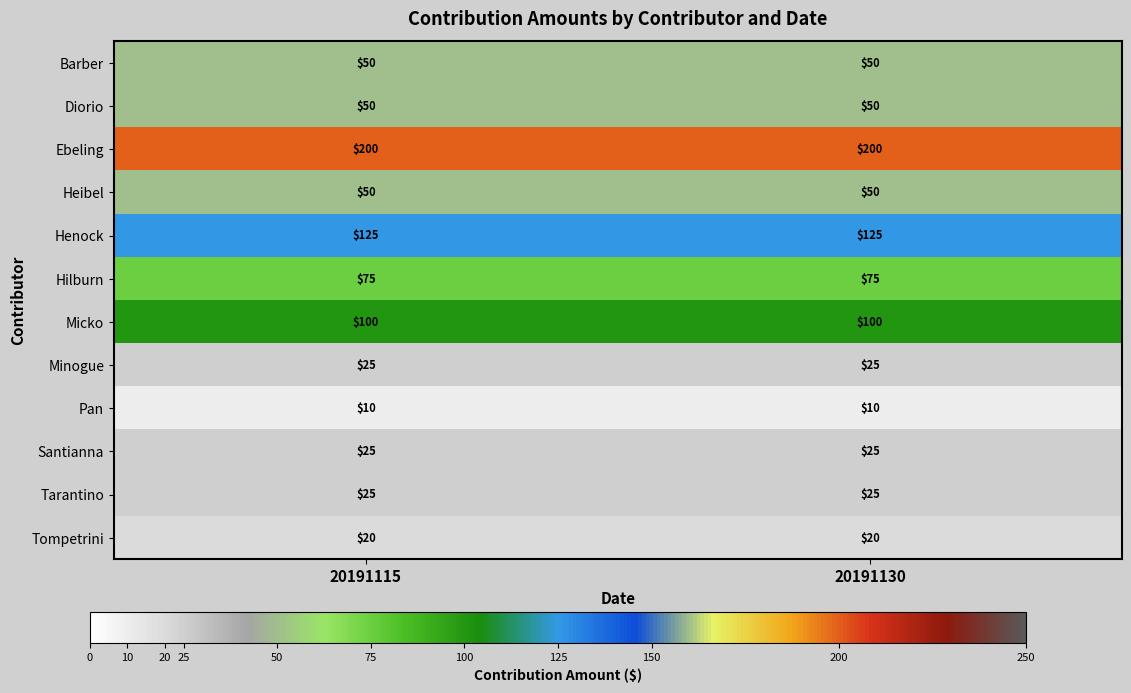

What is the minimum value for Pan?

10